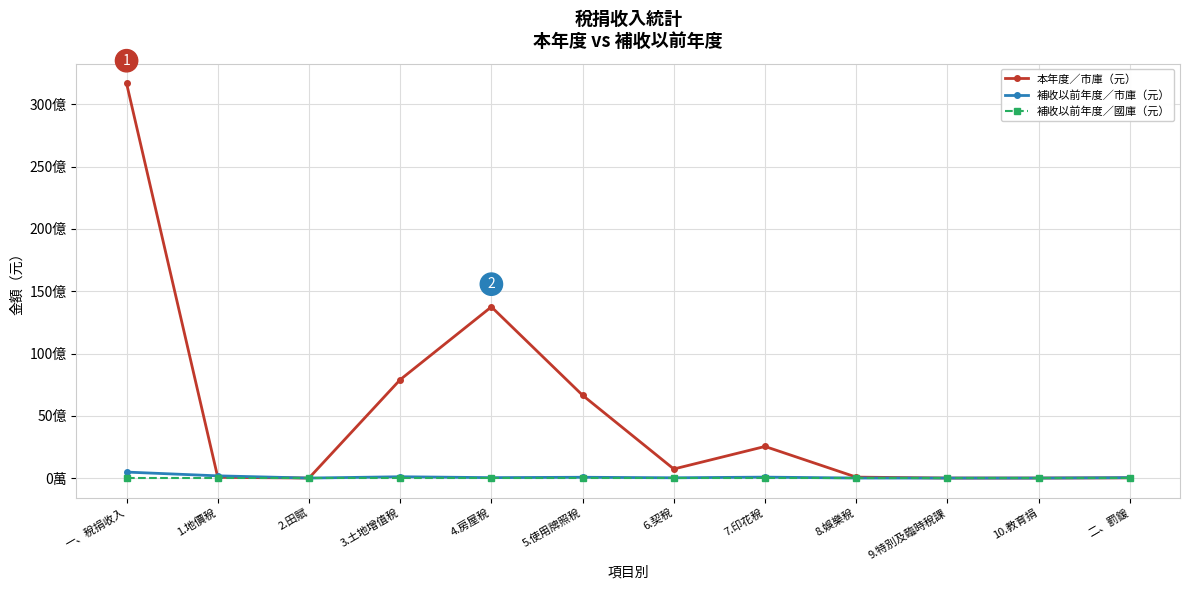

Does the chart have visible grid lines?

Yes